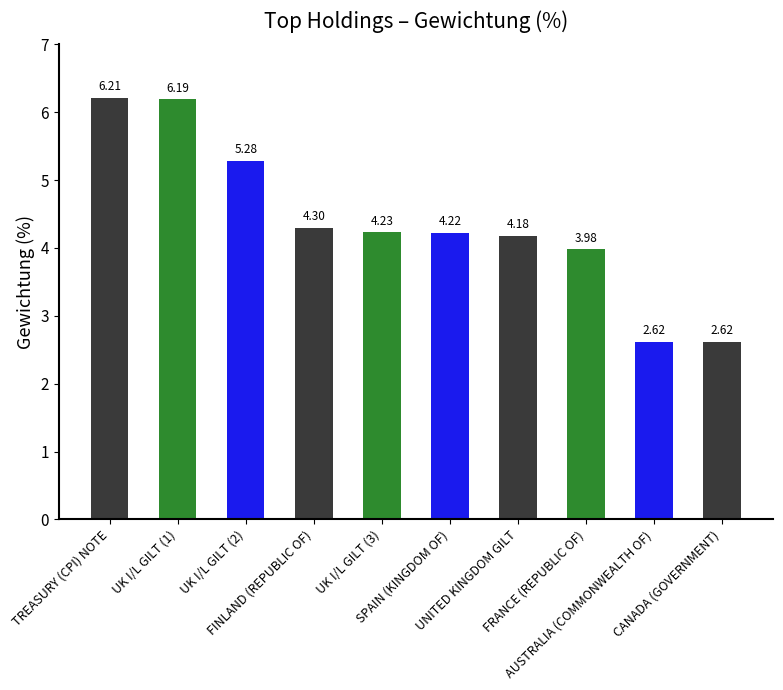

What is the difference between the maximum and second lowest values?

3.6